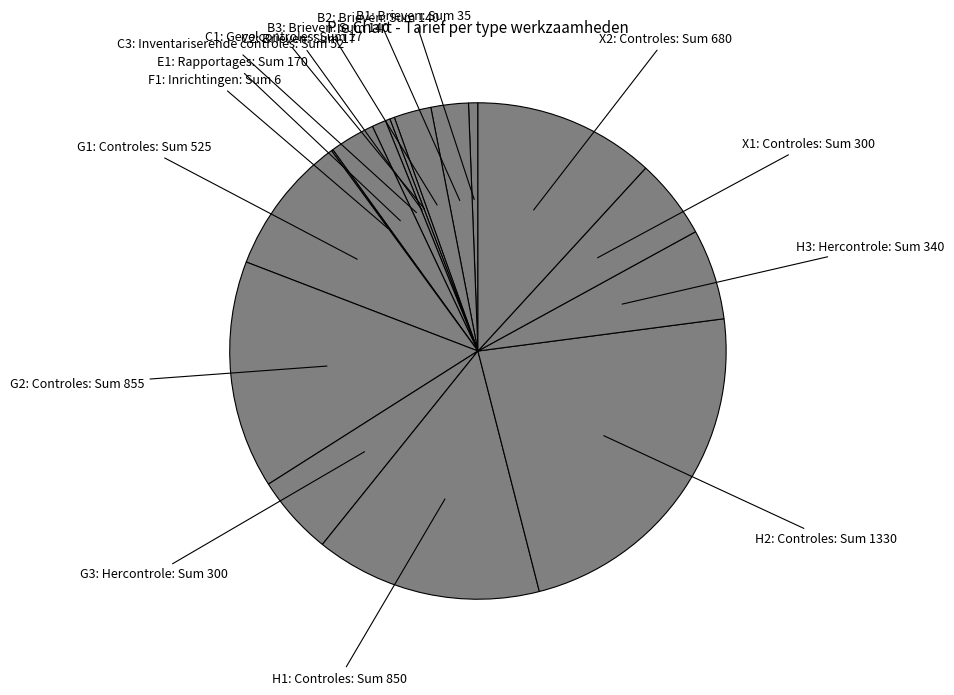

Does any single category account for the majority?

No